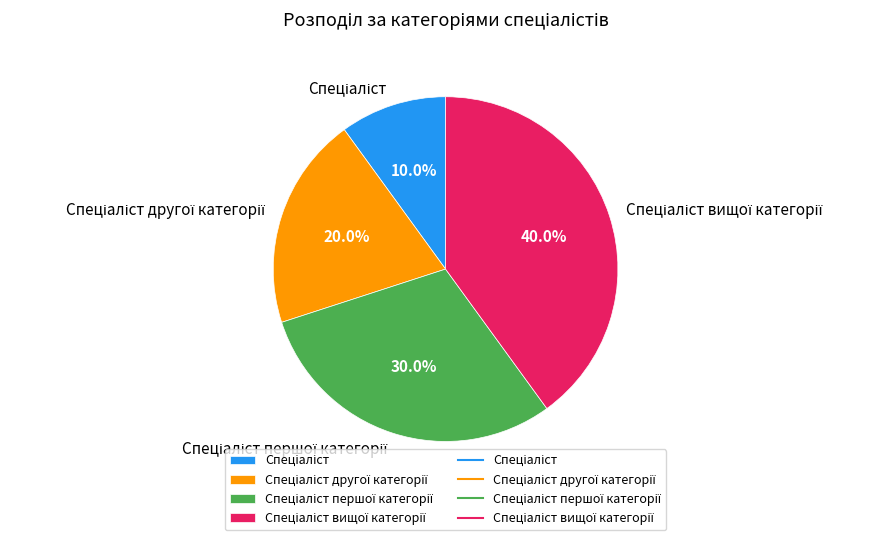

Does any single category account for the majority?

No